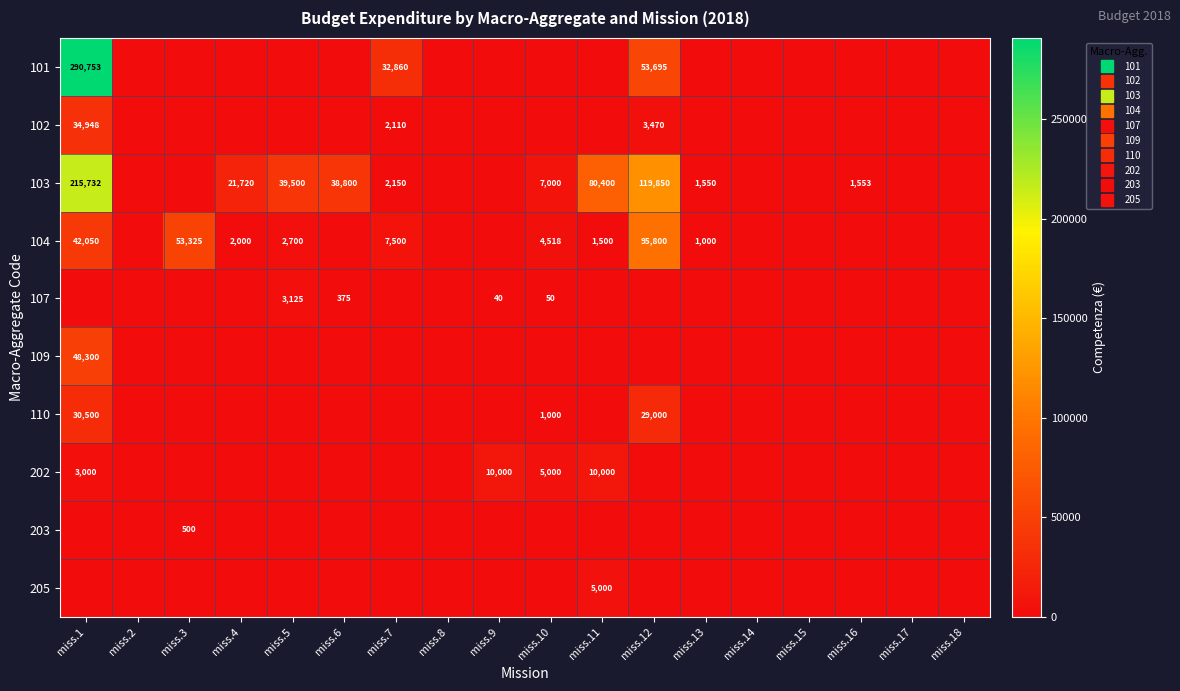

What is the difference between the maximum and minimum values in the 110 series?

30500